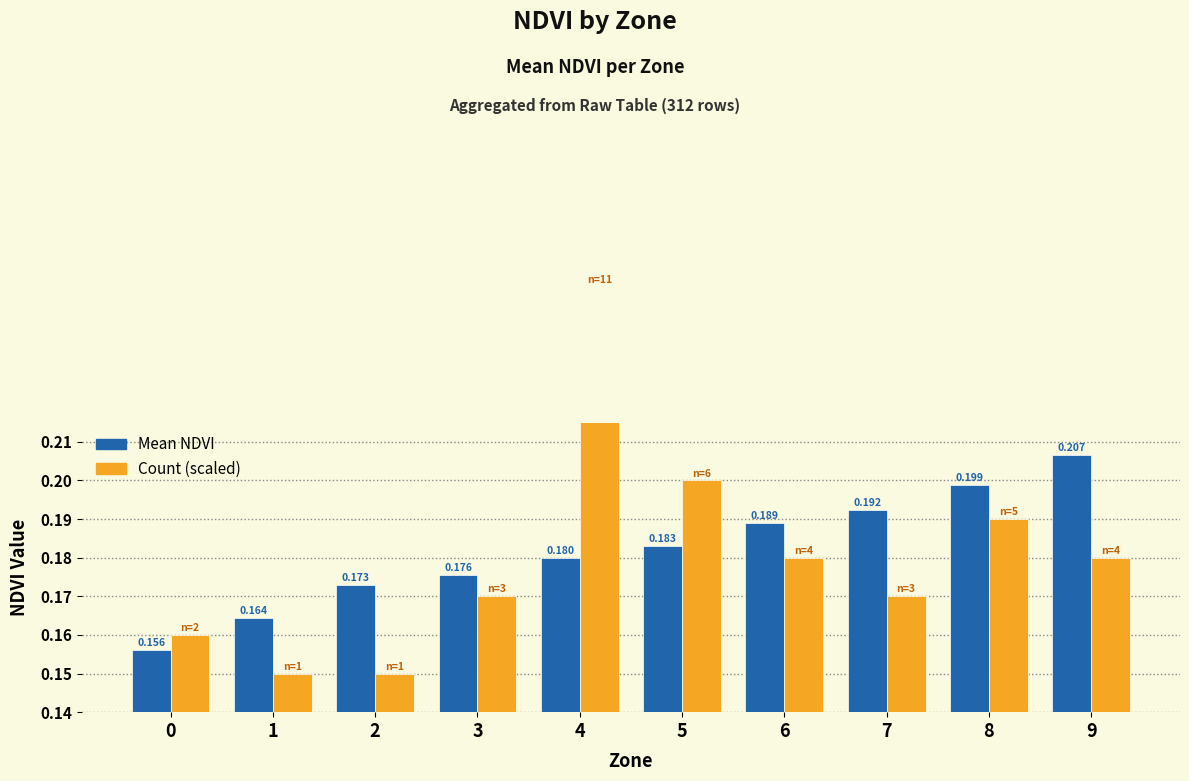

The value of Count (scaled) at 1 is 0.2. True or false?

True